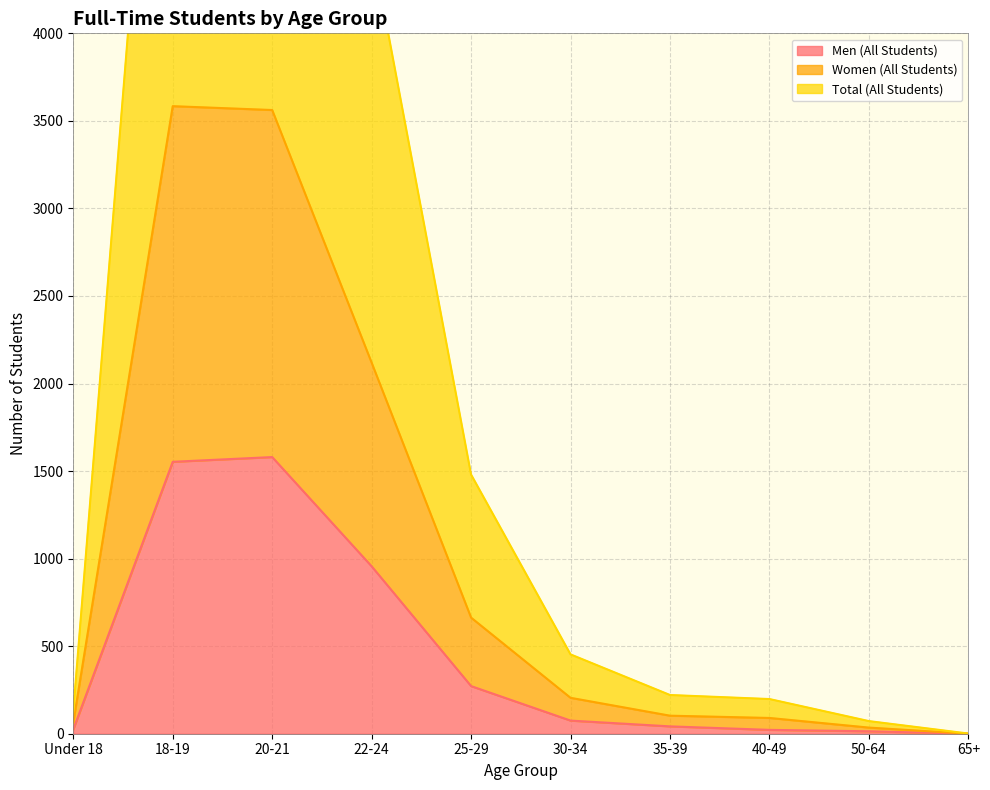

Is it true that Total (All Students) equals 4170 at 20-21?

False